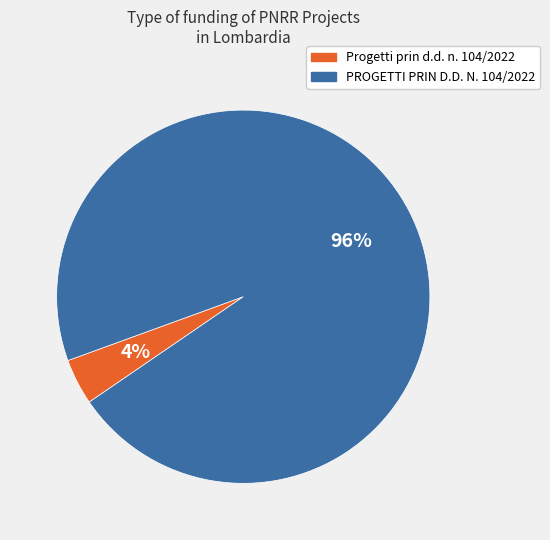

How many segments does this pie chart have?

2